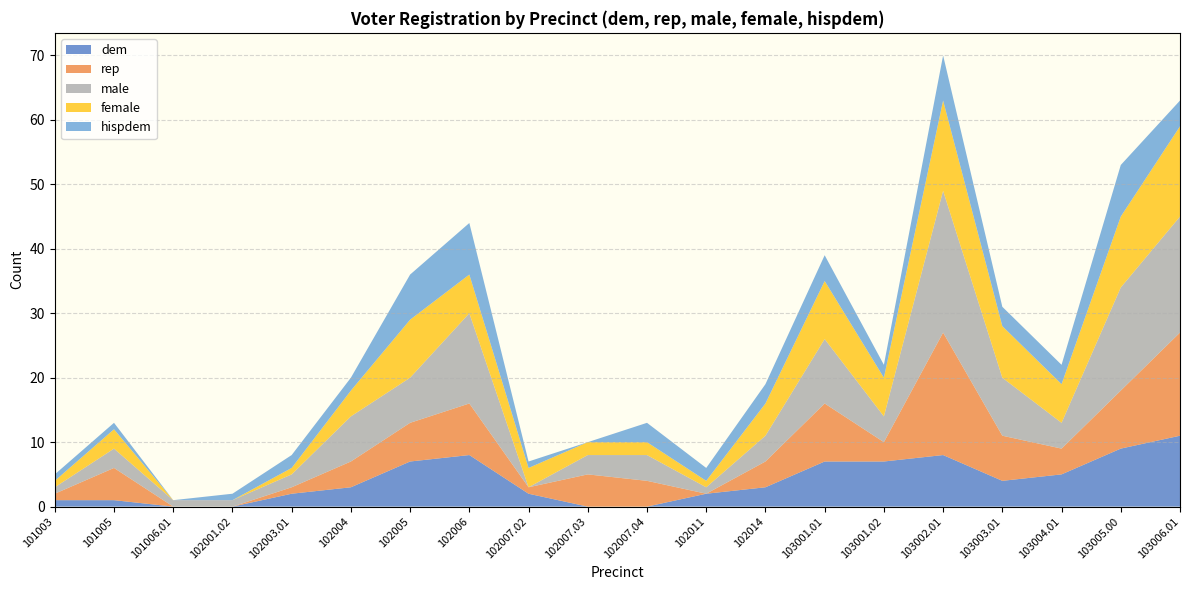

Which category has the highest value in the dem series?

103006.01